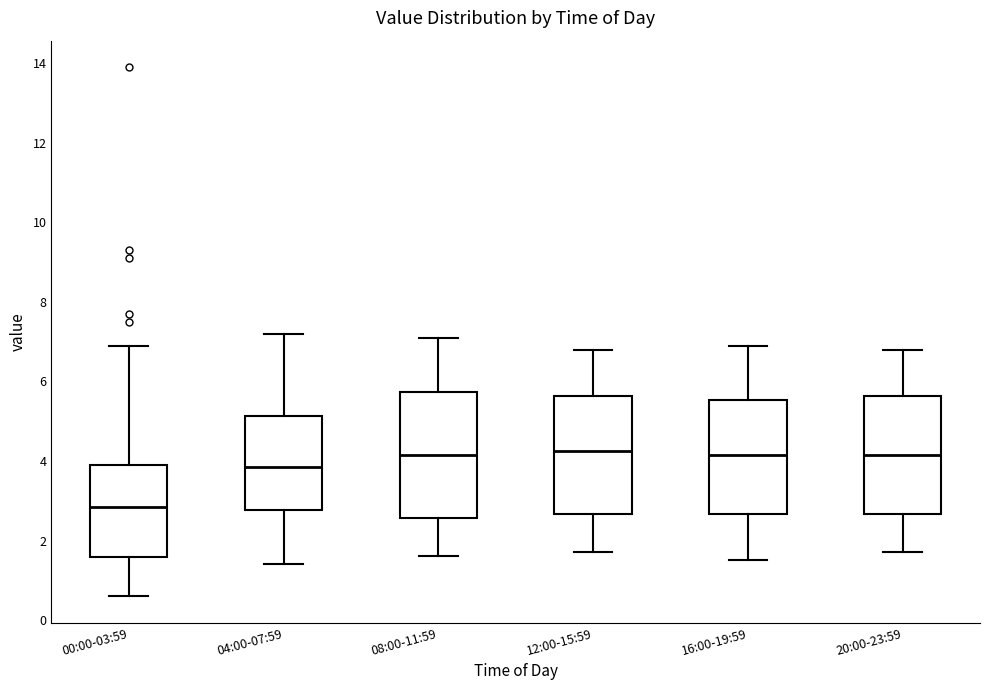

Where is the lower edge of the box for 04:00-07:59 on the y-axis? The values are not printed on the chart, so give them approximately, as read against the axis.

2.8